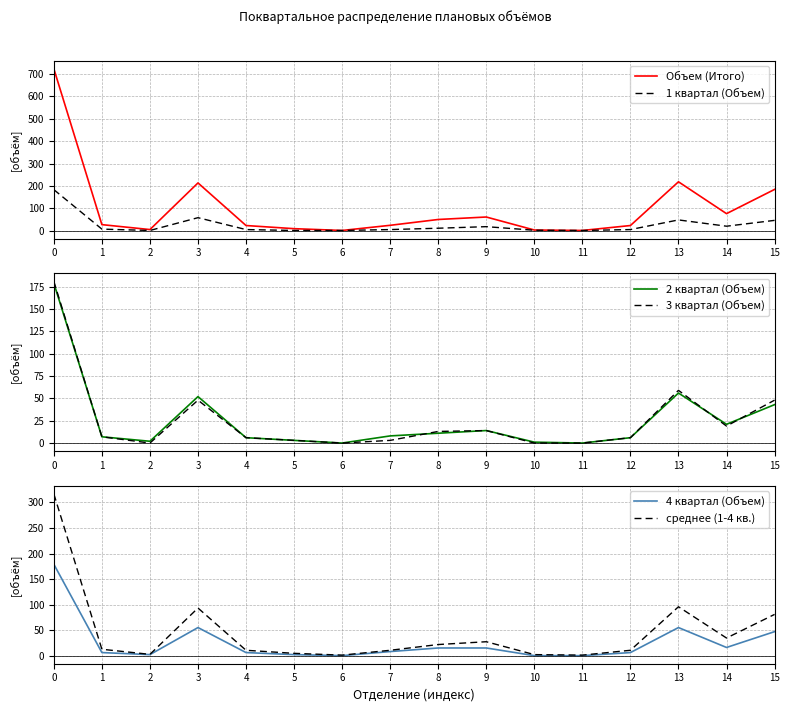

What is the value of the 1 квартал (Объем) point at the 15th from the left?

21.0